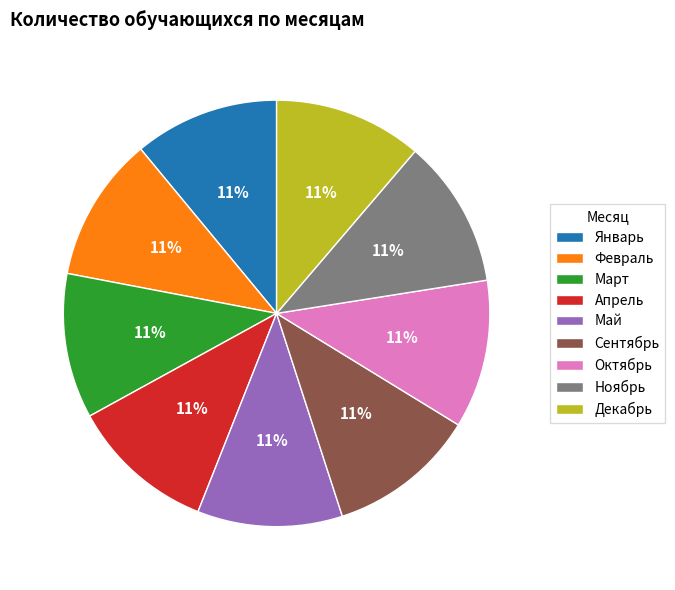

To the nearest percent, what is the average slice percentage?

11%